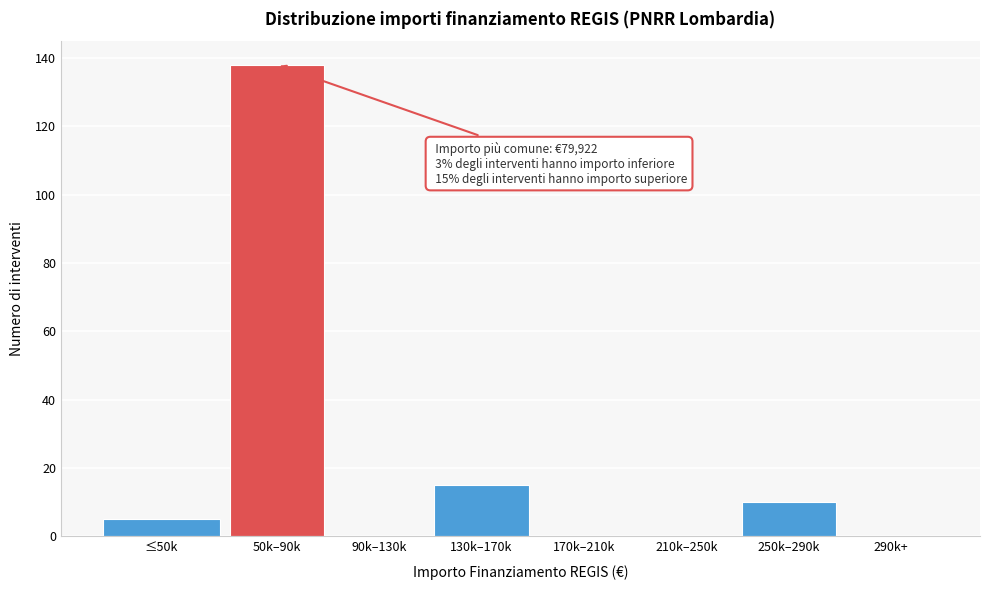

Reading left to right, transcribe all the data shown in this chart.

≤50k=5	50k–90k=138	90k–130k=0	130k–170k=15	170k–210k=0	210k–250k=0	250k–290k=10	290k+=0